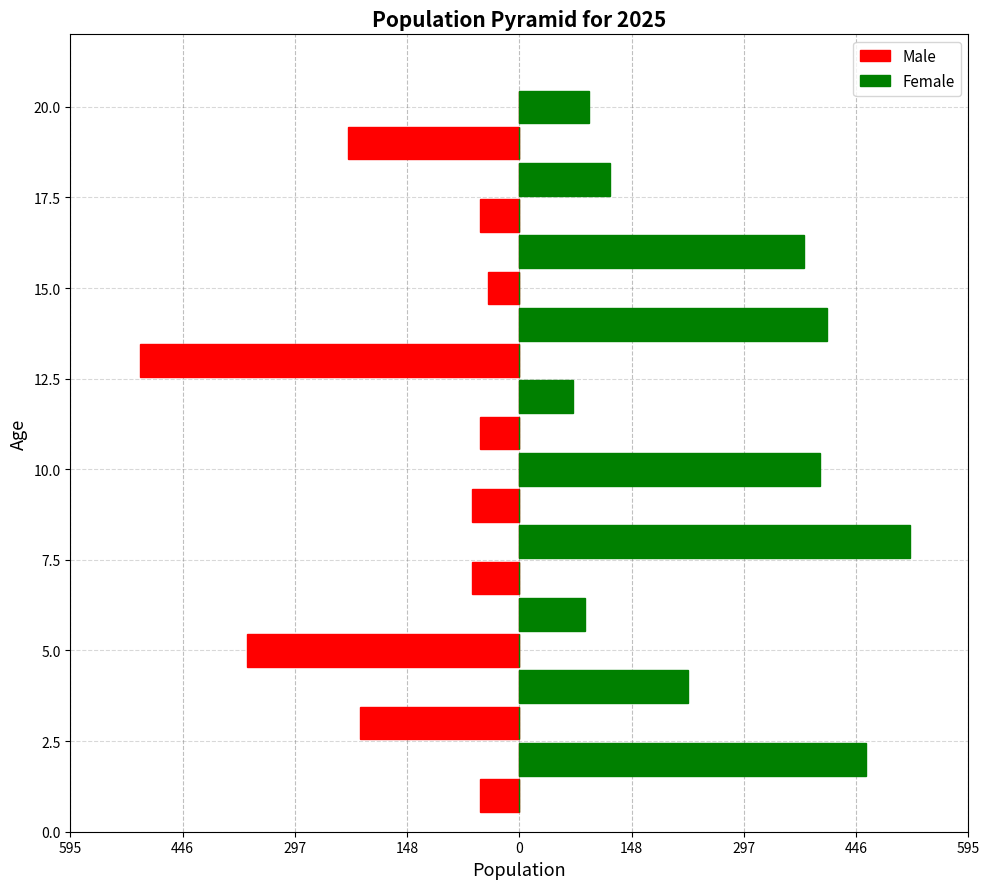

Count the number of categories in the chart.

20